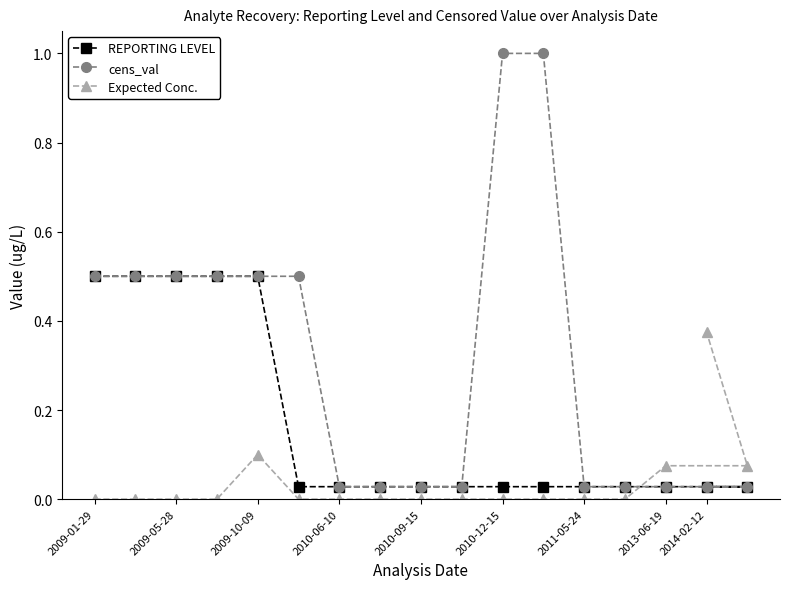

At which category is the sum across all series the highest?

2009-10-09